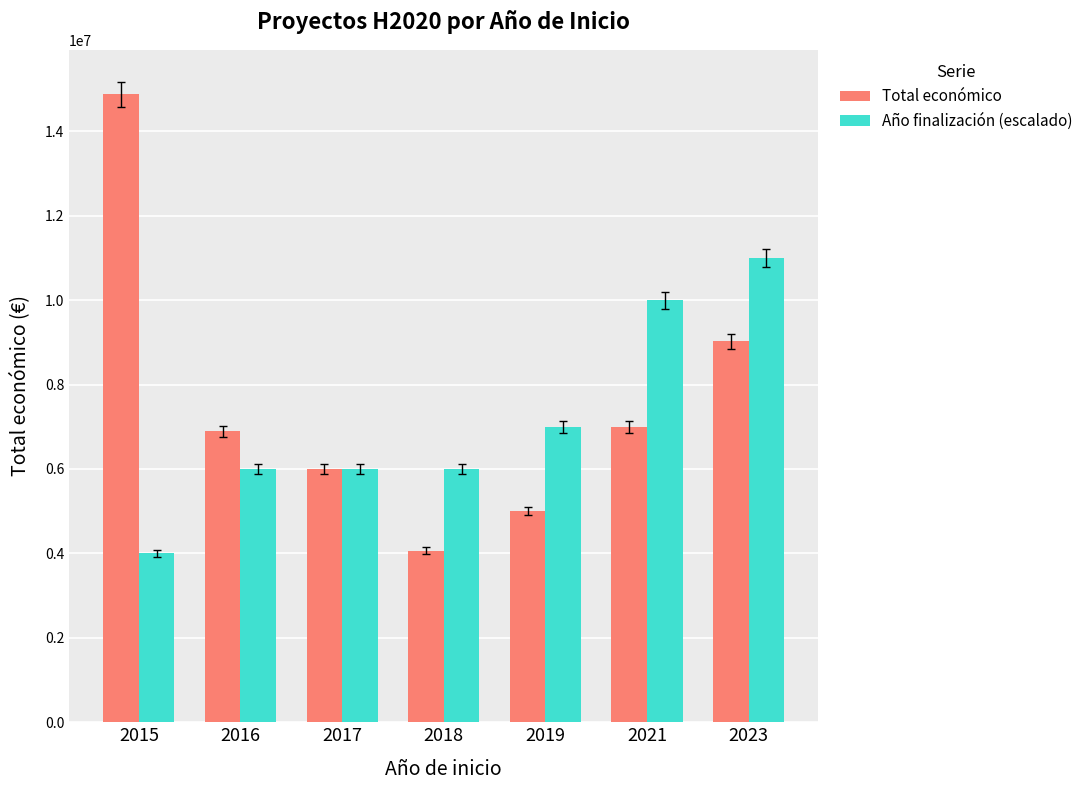

What is the total value across all series at 2018?

10062035